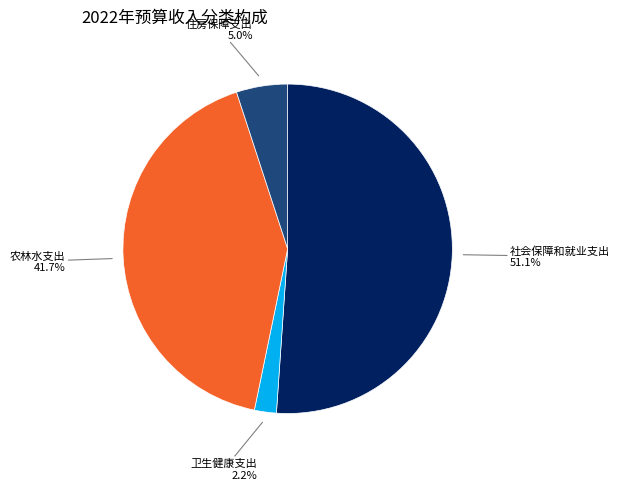

Is there any slice that represents more than half of the pie?

Yes